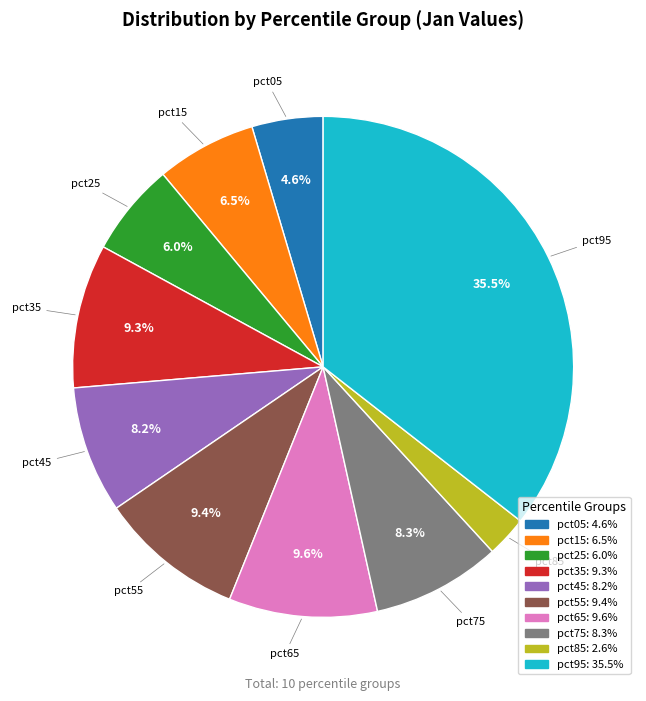

The pct55 slice represents 9% of the pie. True or false?

True